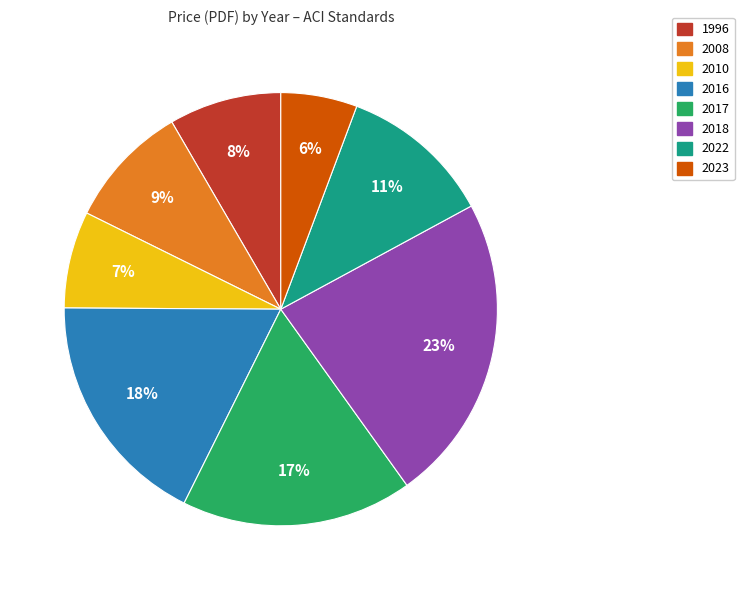

Combined, do 2010 and 2017 account for over 50%?

No